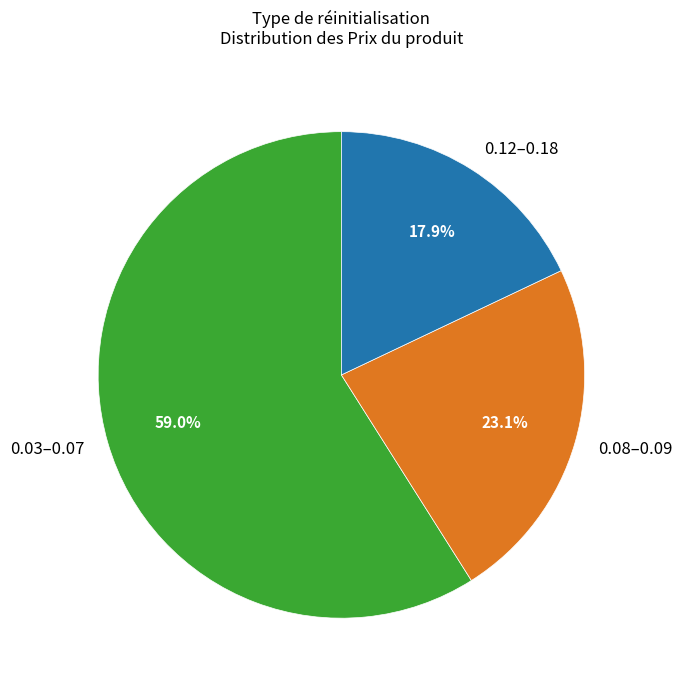

Combined, do 0.12–0.18 and 0.03–0.07 account for over 50%?

Yes